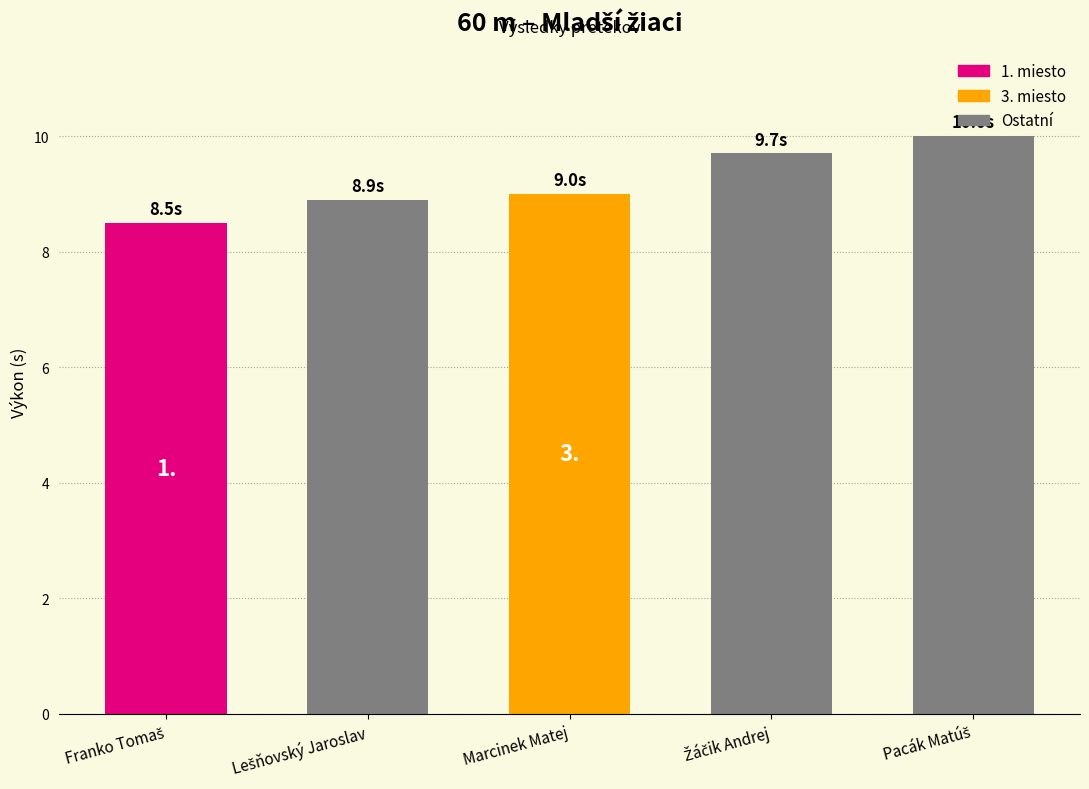

What is the average value?

9.2